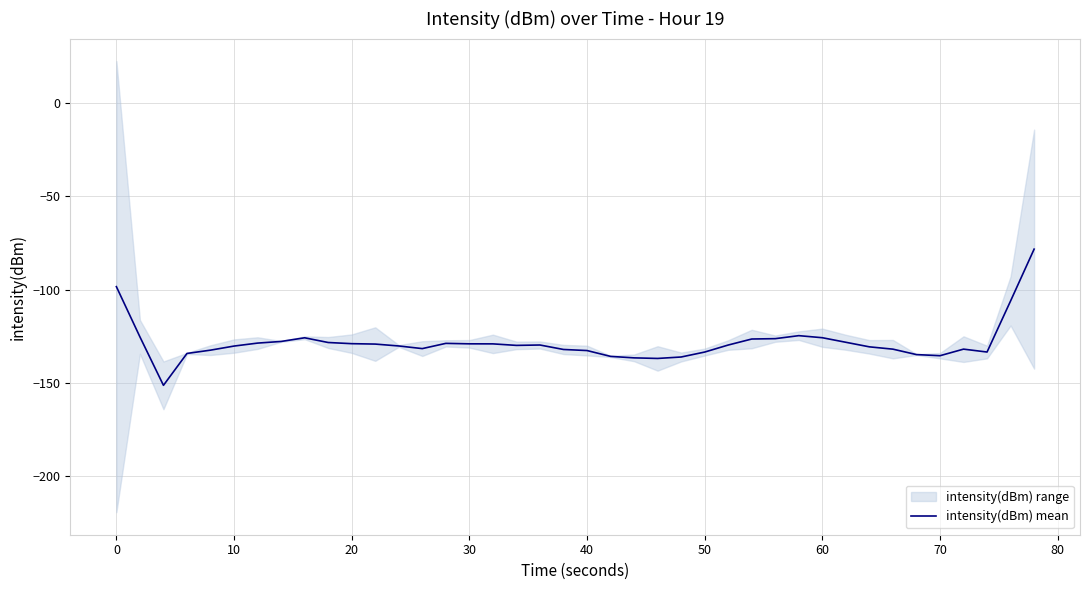

The intensity(dBm) mean series shows -175.9 at 60. True or false?

False